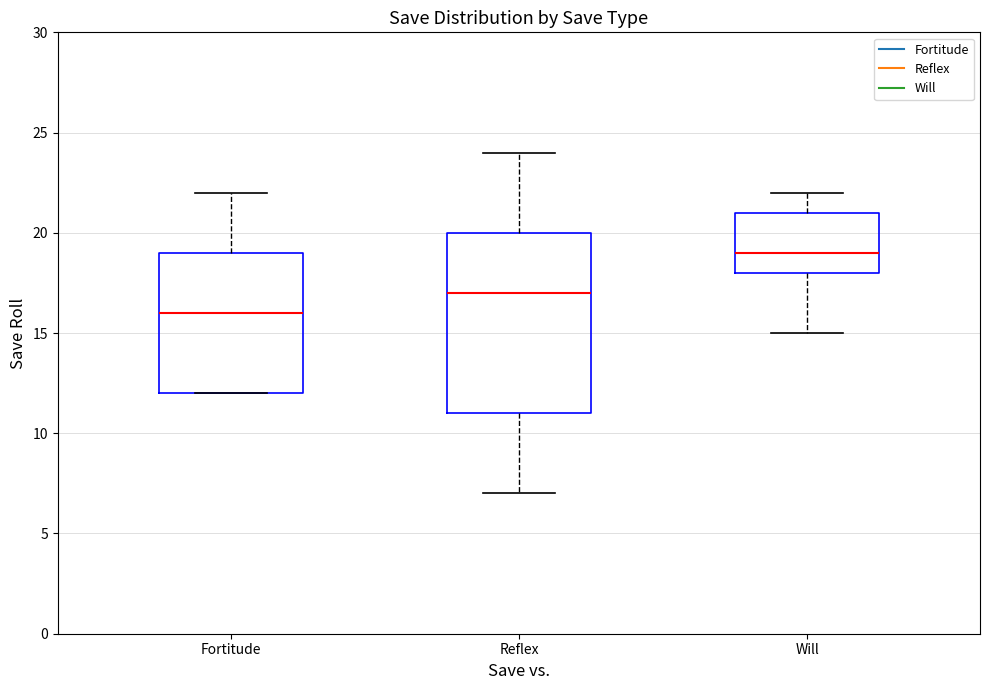

Reading left to right, read every box against the y-axis: the position of its median line, the range the box covers, and the ends of its whiskers. The values are not printed on the chart, so give them approximately, as read against the axis.

Fortitude: median 16, box 12 to 19, whiskers 12 to 22
Reflex: median 17, box 11 to 20, whiskers 7 to 24
Will: median 19, box 18 to 21, whiskers 15 to 22